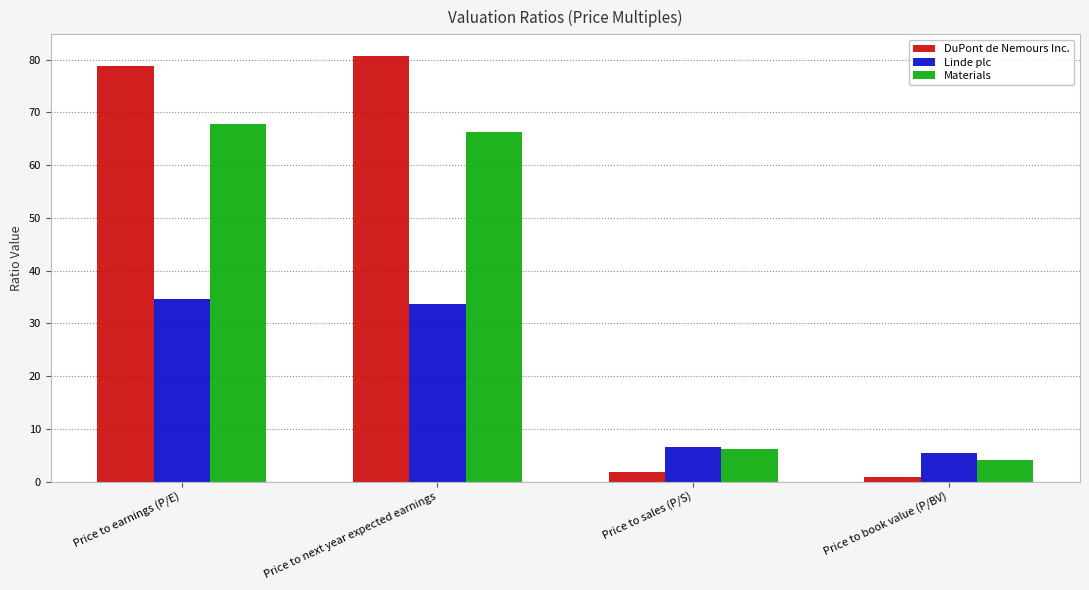

Rank the series by their maximum value, from lowest to highest.

Linde plc, Materials, DuPont de Nemours Inc.